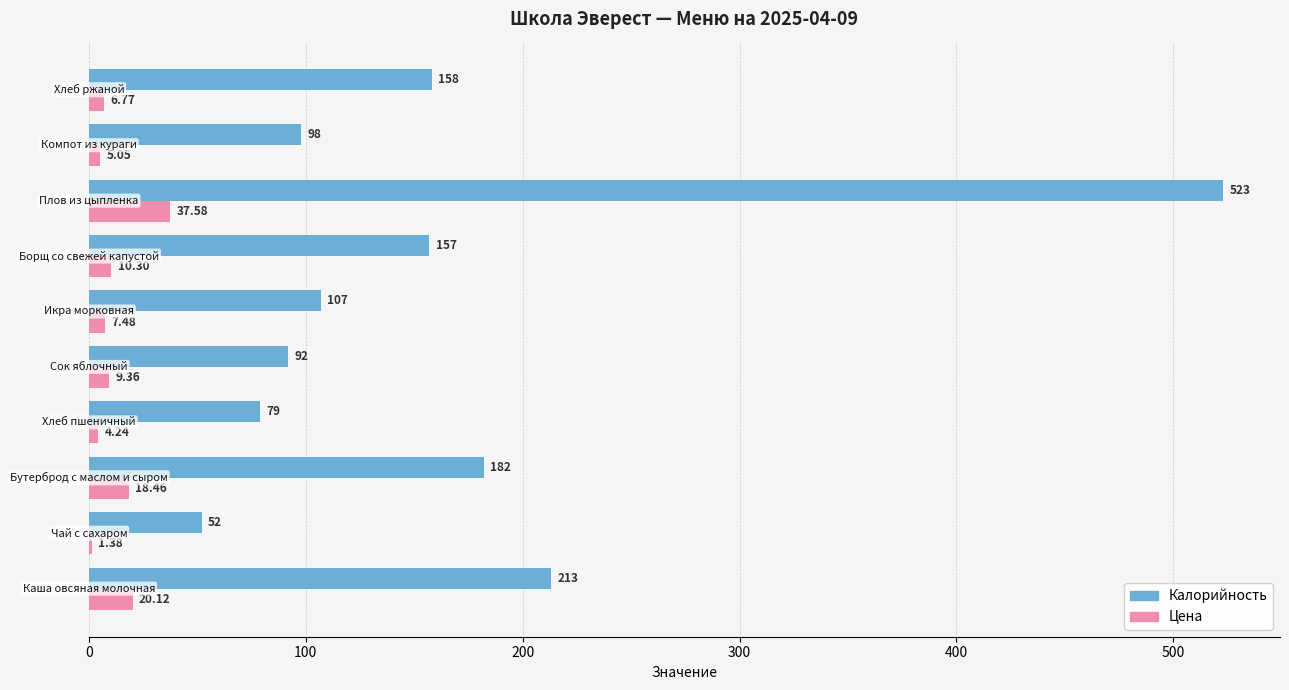

What is the sum of all Калорийность values?

1661.0